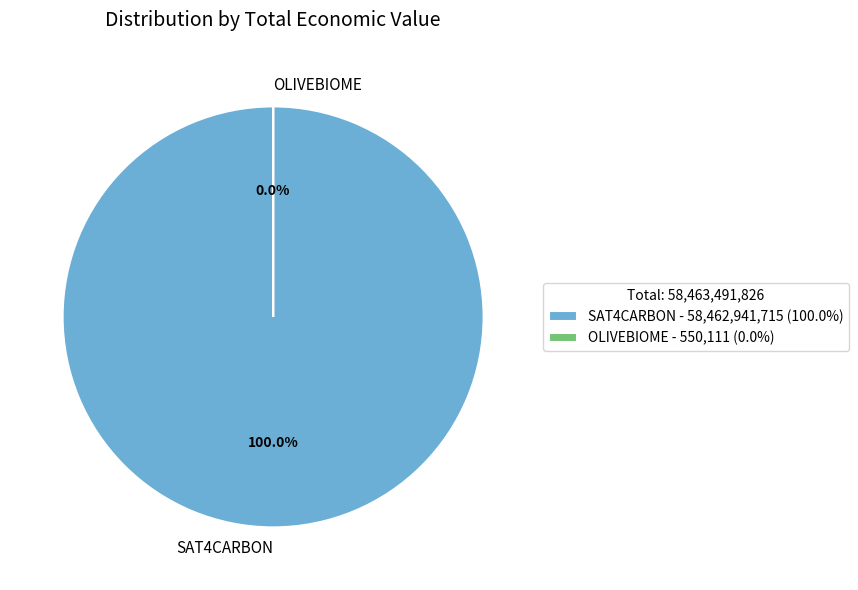

Combined, what portion of the pie is OLIVEBIOME and SAT4CARBON?

100.0%